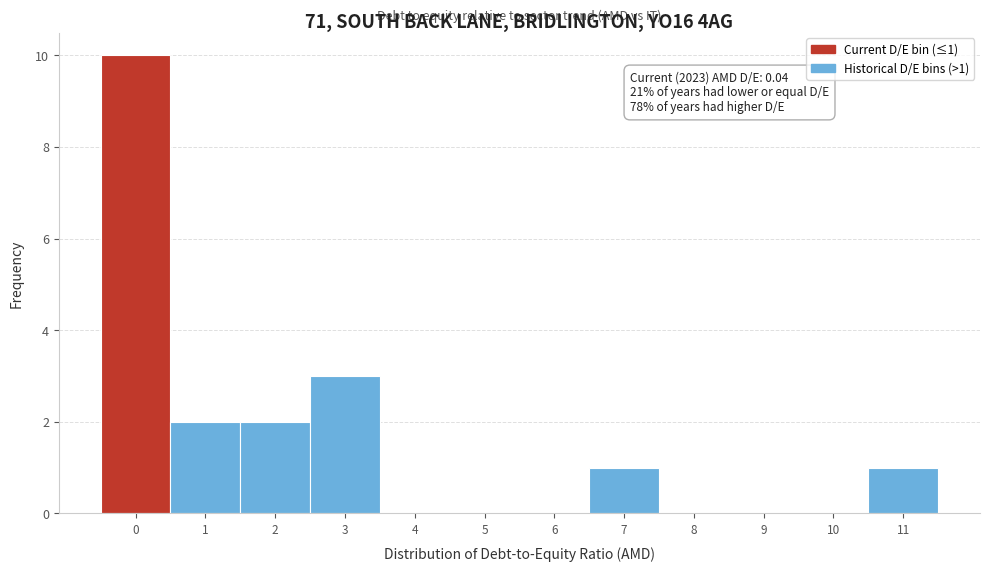

Reading left to right, transcribe all the data shown in this chart.

0=10	1=2	2=2	3=3	4=0	5=0	6=0	7=1	8=0	9=0	10=0	11=1